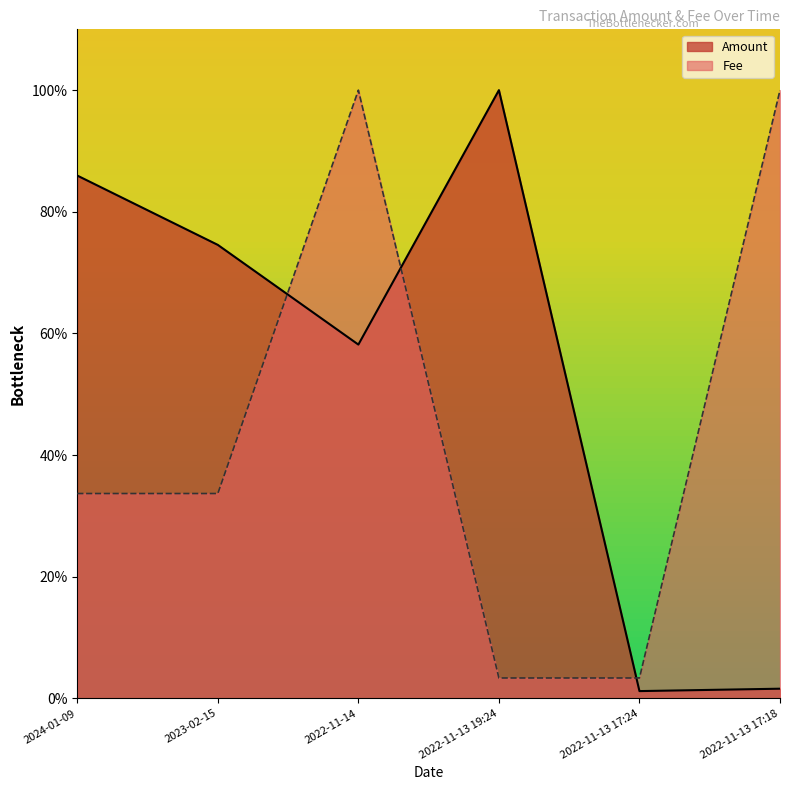

At which label does Fee reach its minimum?

2022-11-13 19:24